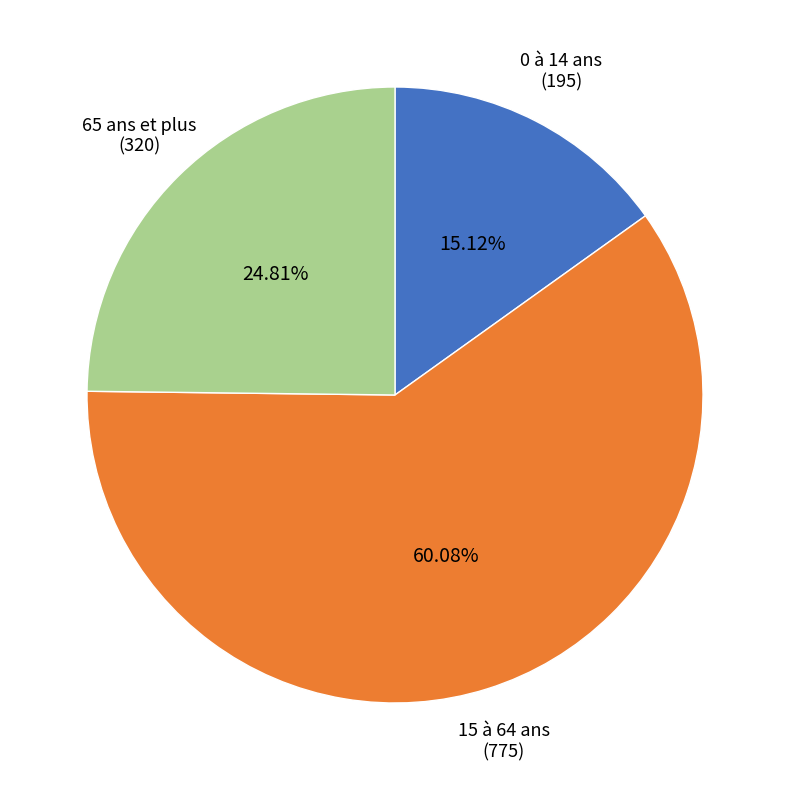

True or false: 0 à 14 ans accounts for 15% of the total.

True